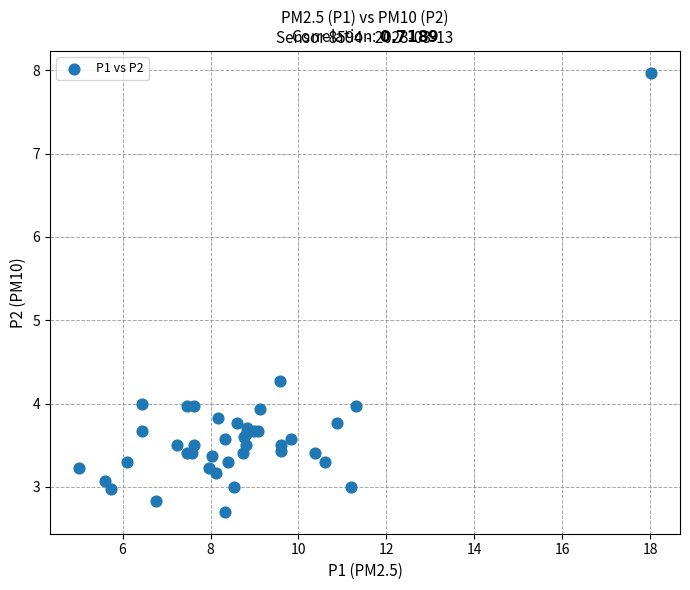

What Y value in the scatter plot is closest to 5?

4.3